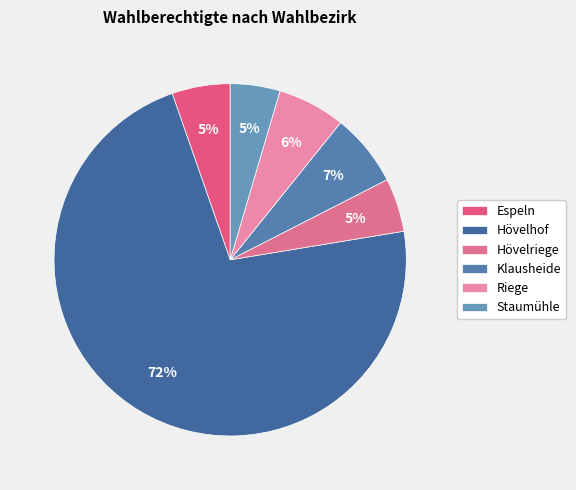

Which category accounts for the majority?

Hövelhof